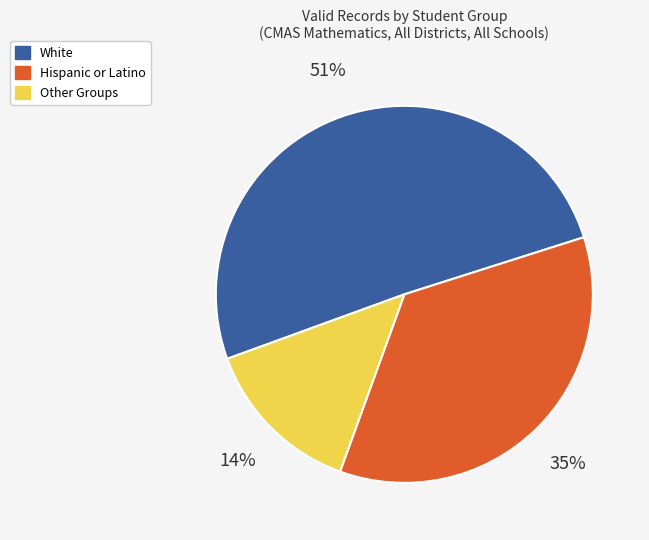

To the nearest percent, what is the difference between the largest and smallest slice percentages?

37%